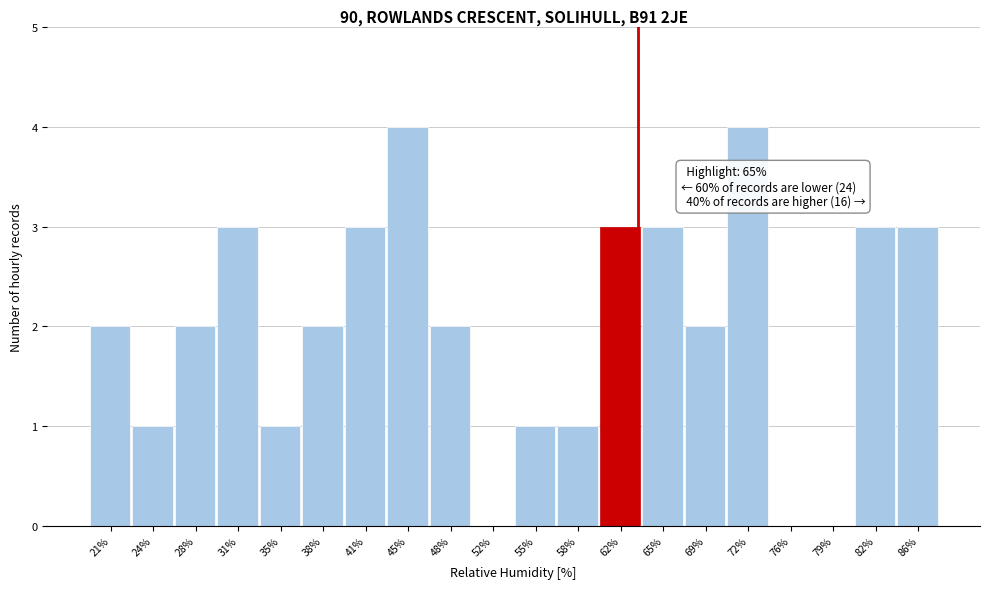

Reading left to right, transcribe all the data shown in this chart.

21%=2	24%=1	28%=2	31%=3	35%=1	38%=2	41%=3	45%=4	48%=2	52%=0	55%=1	58%=1	62%=3	65%=3	69%=2	72%=4	76%=0	79%=0	82%=3	86%=3